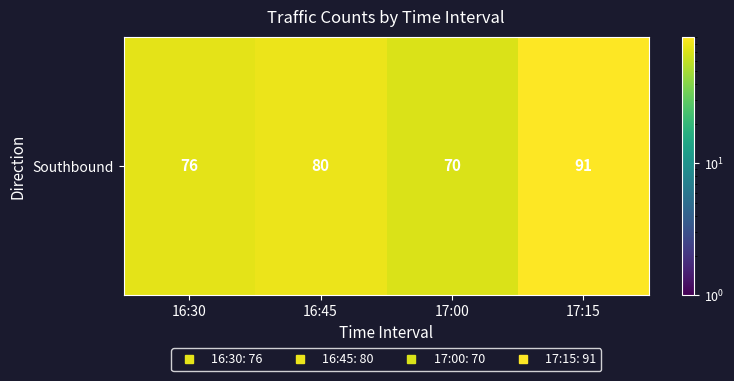

How many distinct data groups are displayed?

1